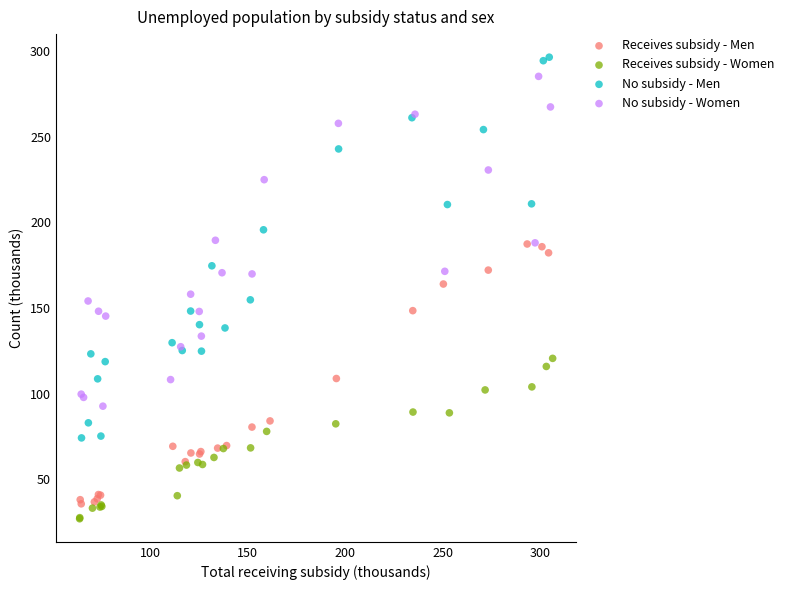

Which series has the largest Y range (max minus min)?

No subsidy - Men